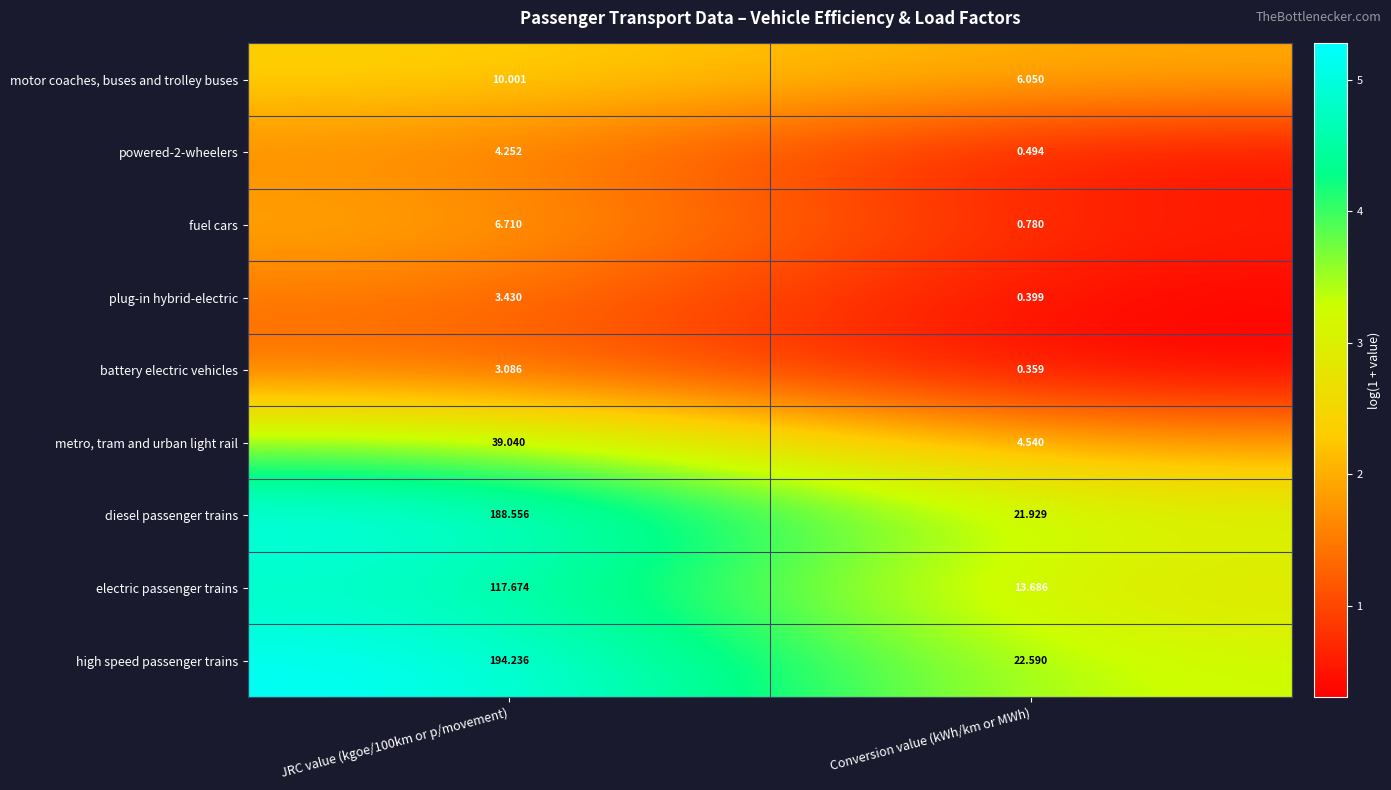

What is the greatest value displayed?

194.2